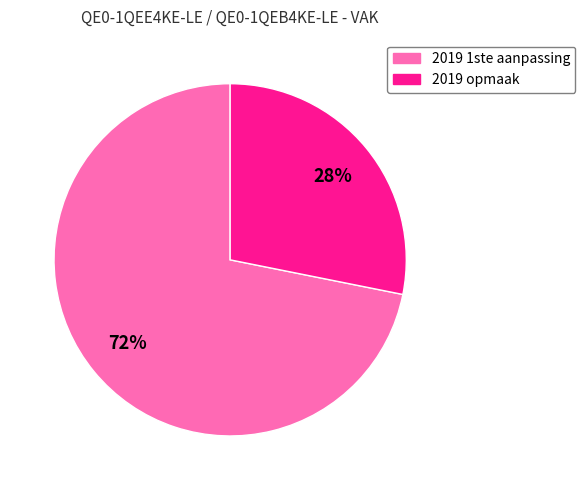

True or false: 2019 opmaak accounts for 28% of the total.

True